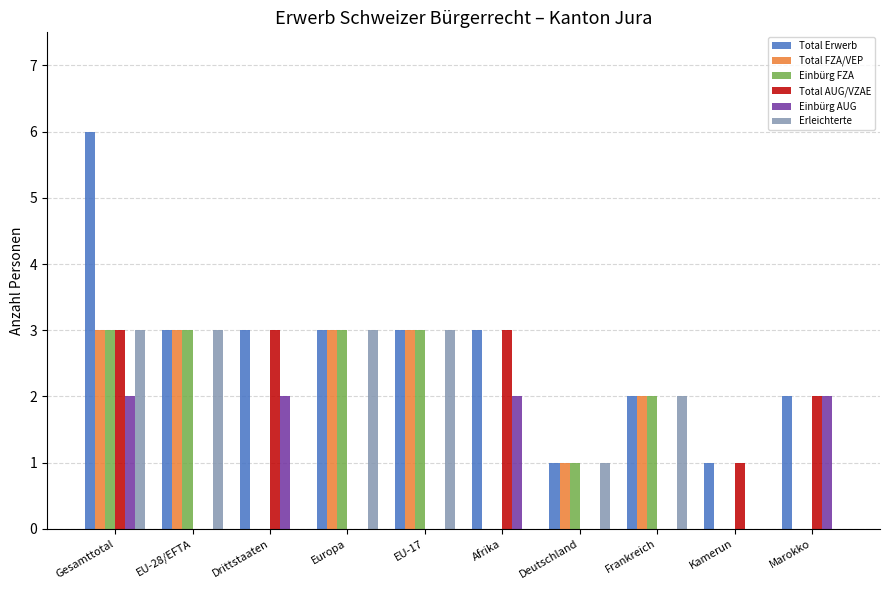

What is the total value across all series at Afrika?

8